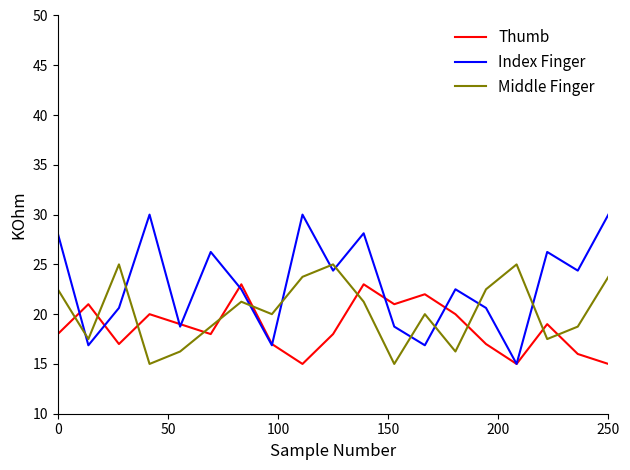

Which series has the largest range (max minus min)?

Index Finger